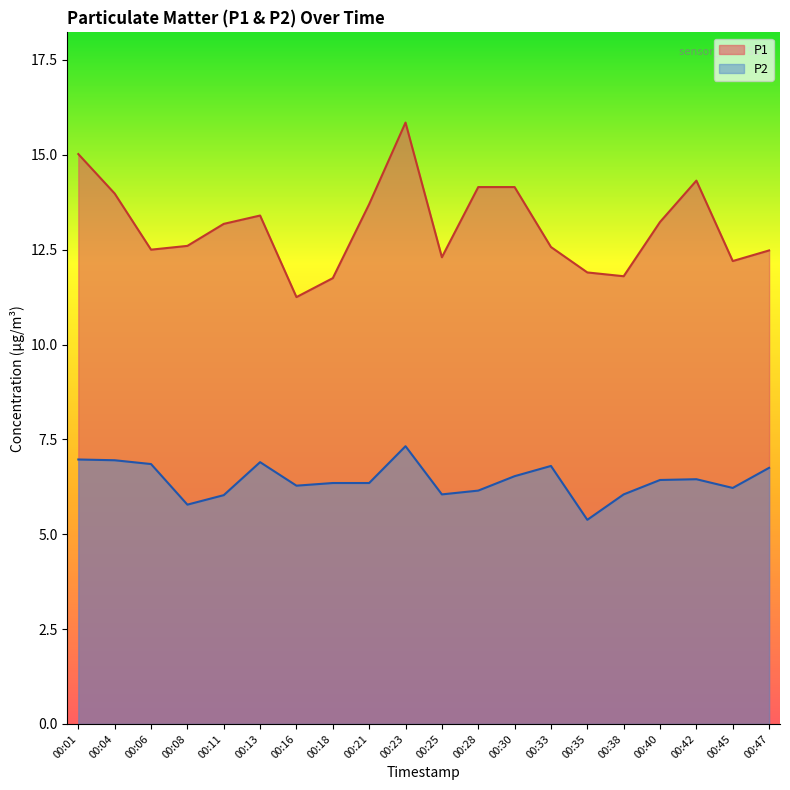

What is the sum of all P1 values?

262.3